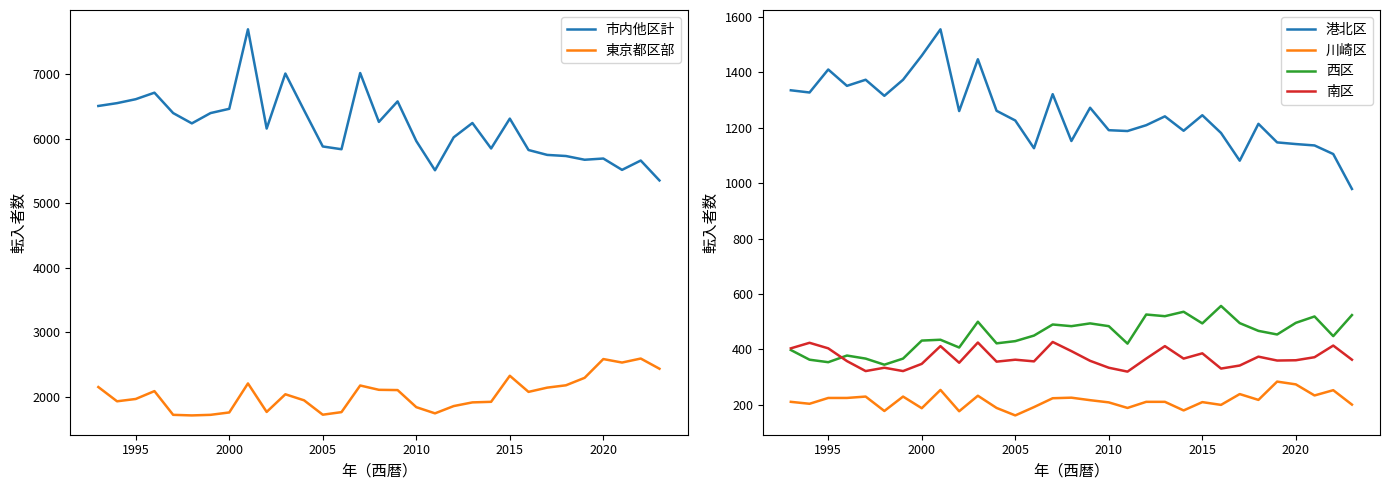

True or false: 東京都区部 and 西区 cross at least once.

False